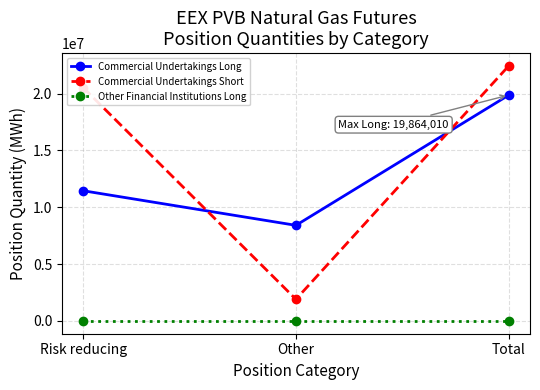

What is the label of the 1st point from the left?

Risk reducing